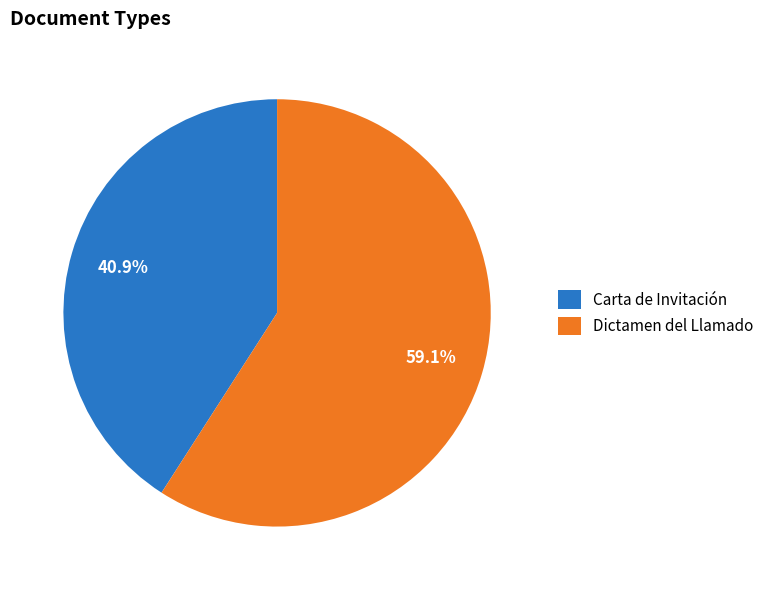

Is Carta de Invitación the majority of the pie?

No